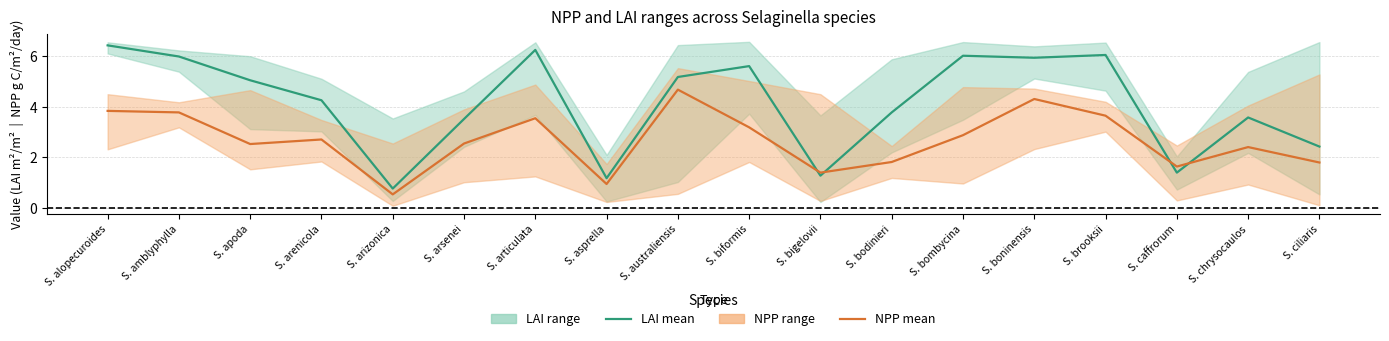

What is the value of the NPP mean point at the 7th from the left?

3.5